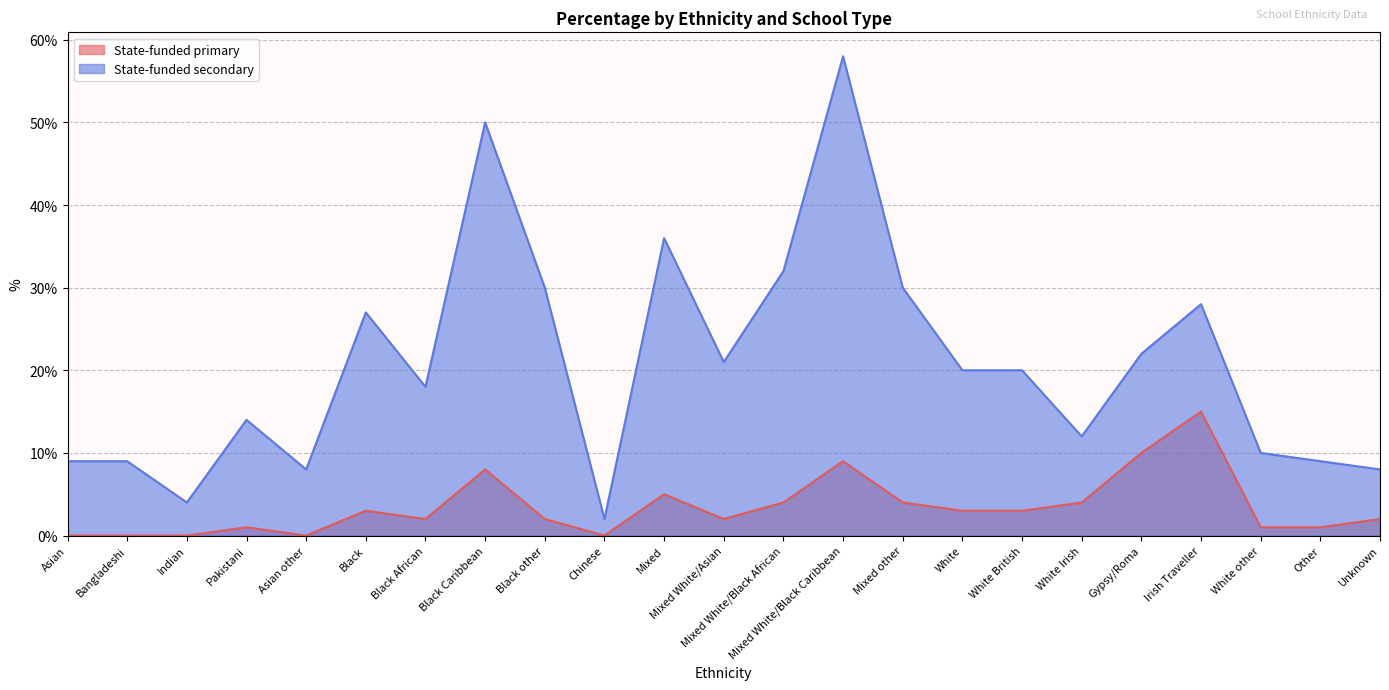

True or false: State-funded secondary and State-funded primary cross at least once.

False